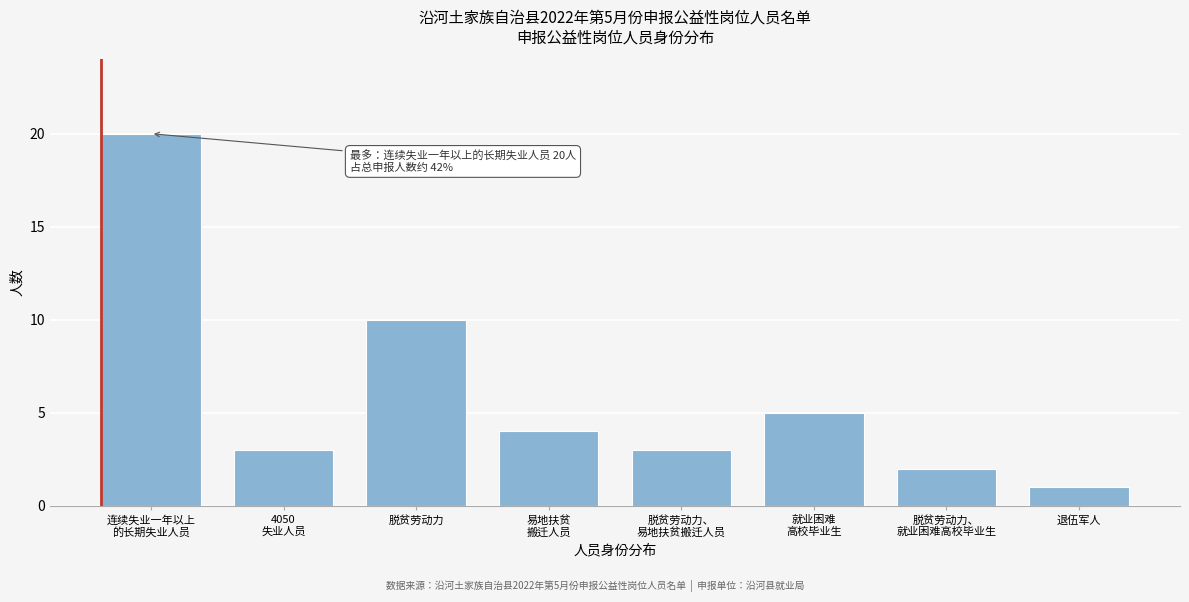

Reading left to right, list all the values displayed in this chart.

20	3	10	4	3	5	2	1